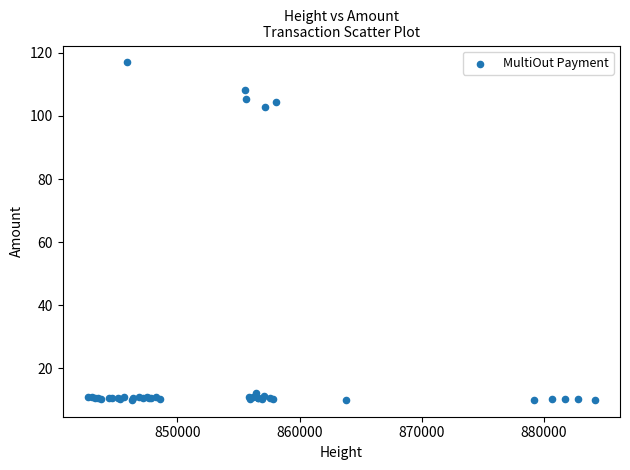

What Y value in the scatter plot is closest to 63?

102.9